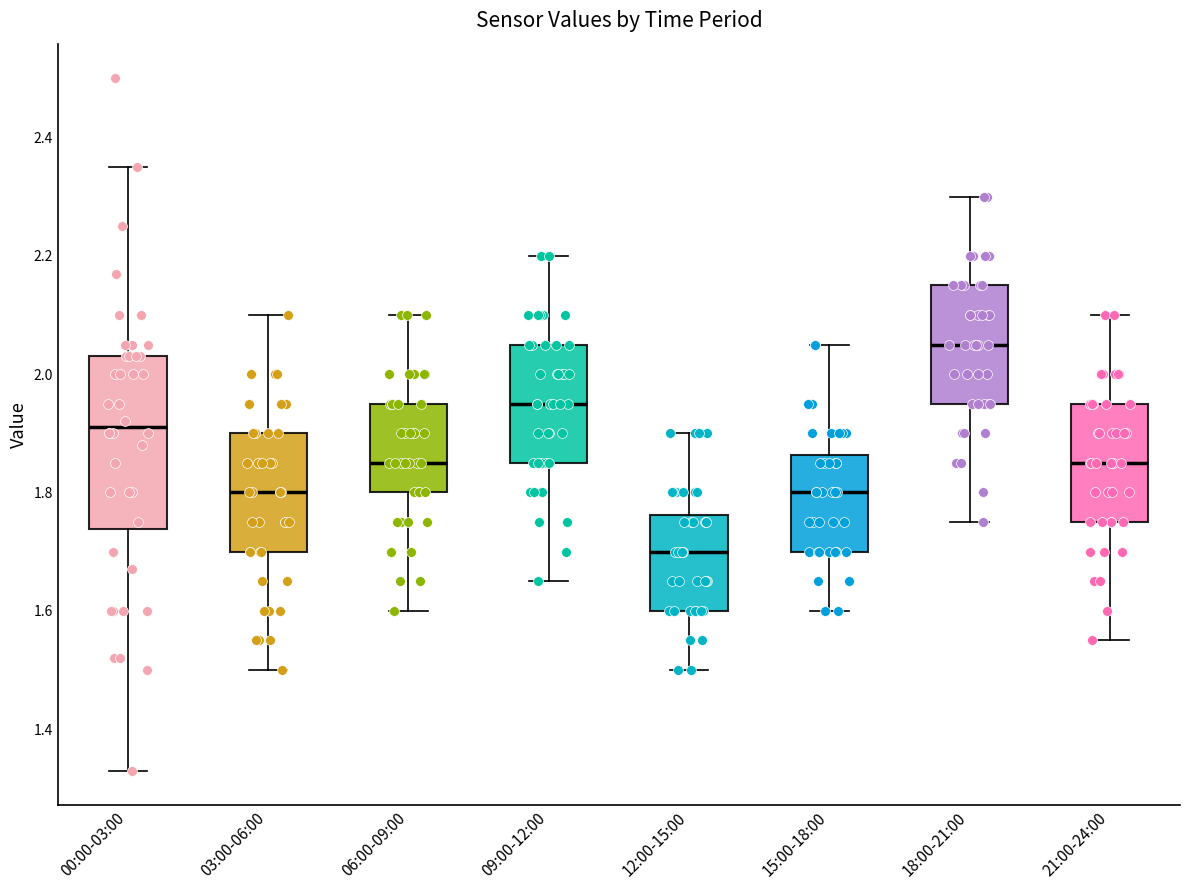

Reading left to right, transcribe this box plot: for each box, give where its median line is, the range the box spans, and where its two whiskers end, as read against the y-axis. The values are not printed on the chart, so give them approximately, as read against the axis.

00:00-03:00: median 1.92, box 1.74 to 2.04, whiskers 1.34 to 2.36
03:00-06:00: median 1.80, box 1.70 to 1.90, whiskers 1.50 to 2.10
06:00-09:00: median 1.86, box 1.80 to 1.96, whiskers 1.60 to 2.10
09:00-12:00: median 1.96, box 1.86 to 2.06, whiskers 1.66 to 2.20
12:00-15:00: median 1.70, box 1.60 to 1.76, whiskers 1.50 to 1.90
15:00-18:00: median 1.80, box 1.70 to 1.86, whiskers 1.60 to 2.06
18:00-21:00: median 2.06, box 1.96 to 2.16, whiskers 1.76 to 2.30
21:00-24:00: median 1.86, box 1.76 to 1.96, whiskers 1.56 to 2.10